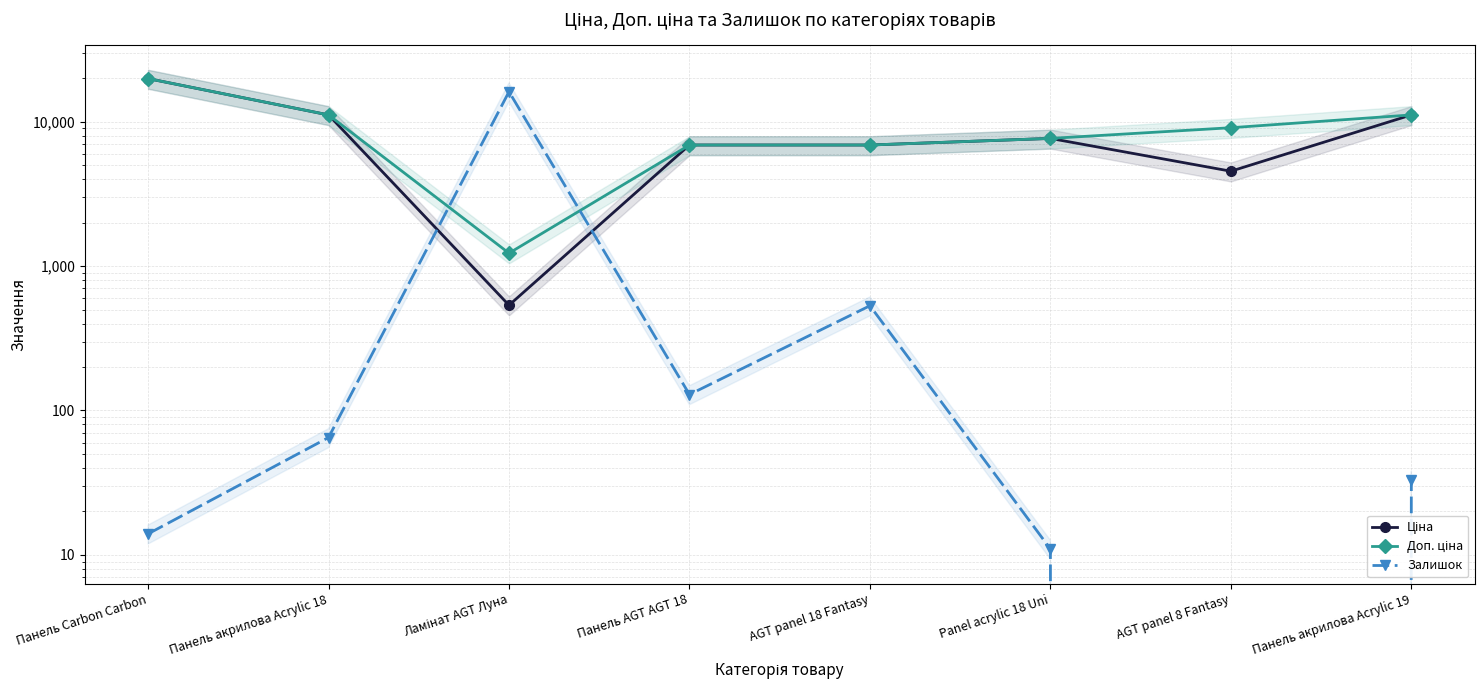

Reading right to left, list all the values displayed in this chart.

Ціна: Панель акрилова Acrylic 19=11113.6	AGT panel 8 Fantasy=4531.4	Panel acrylic 18 Uni=7641.9	AGT panel 18 Fantasy=6879.5	Панель AGT AGT 18=6879.5	Ламінат AGT Луна=535.4	Панель акрилова Acrylic 18=11113.6	Панель Carbon Carbon=19831.1
Доп. ціна: Панель акрилова Acrylic 19=11113.6	AGT panel 8 Fantasy=9062.9	Panel acrylic 18 Uni=7641.9	AGT panel 18 Fantasy=6879.5	Панель AGT AGT 18=6879.5	Ламінат AGT Луна=1227.2	Панель акрилова Acrylic 18=11113.6	Панель Carbon Carbon=19831.1
Залишок: Панель акрилова Acrylic 19=33.0	AGT panel 8 Fantasy=0.0	Panel acrylic 18 Uni=11.0	AGT panel 18 Fantasy=531.0	Панель AGT AGT 18=129.0	Ламінат AGT Луна=16089.0	Панель акрилова Acrylic 18=65.0	Панель Carbon Carbon=14.0